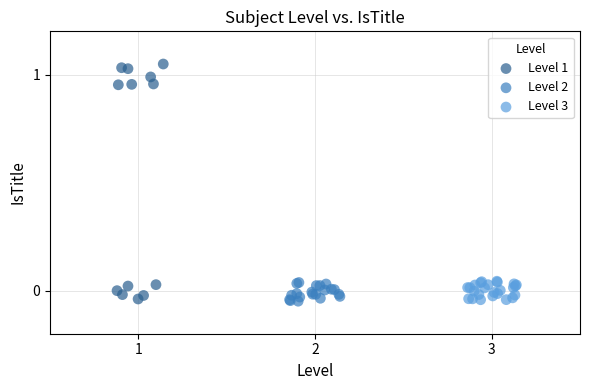

Which series contains the highest Y value?

Level 1